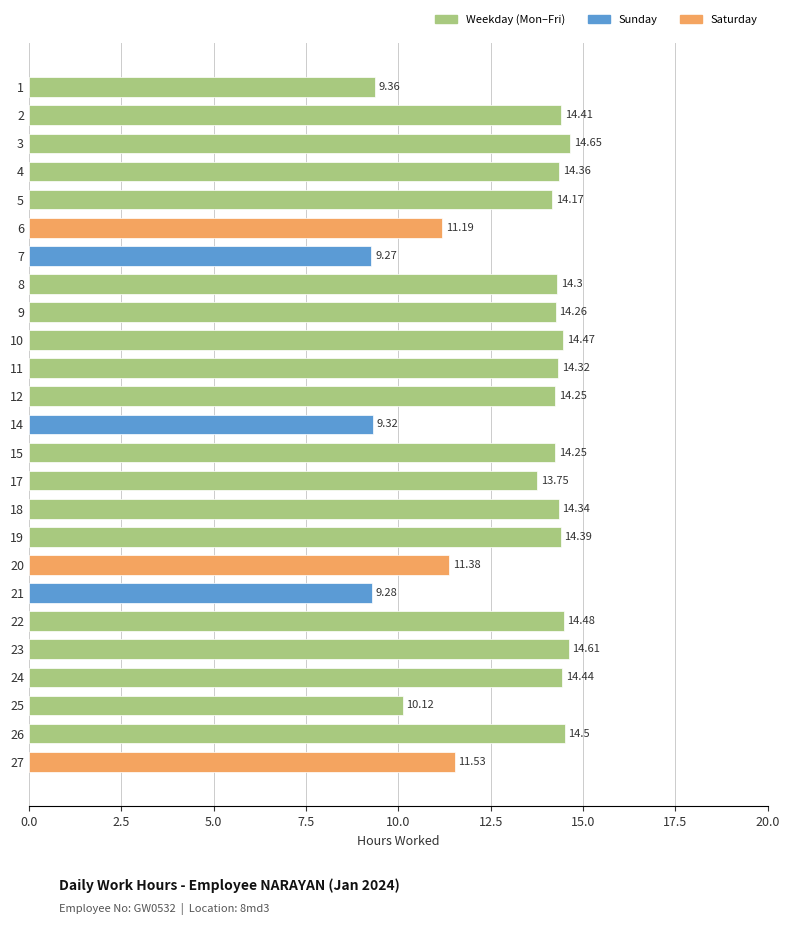

What is the difference between the maximum and minimum values?

5.4